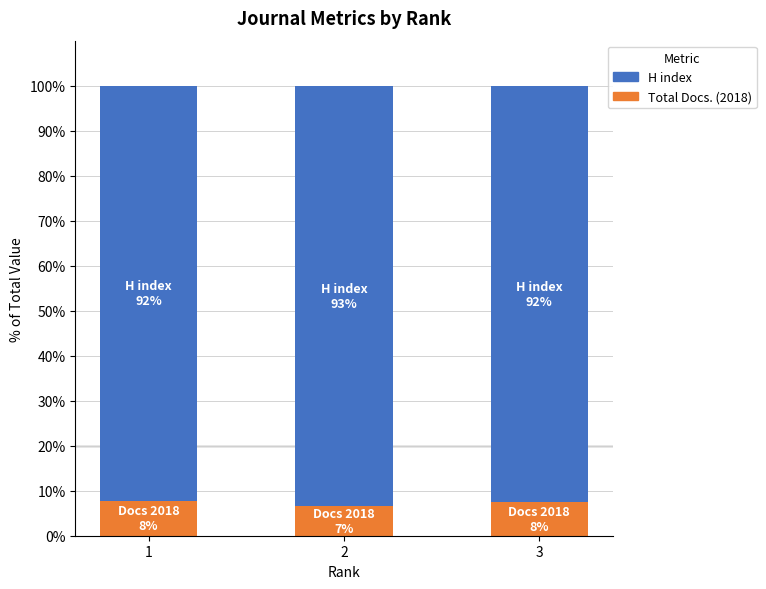

The value of Total Docs. (2018) at 3 is 7.6. True or false?

True